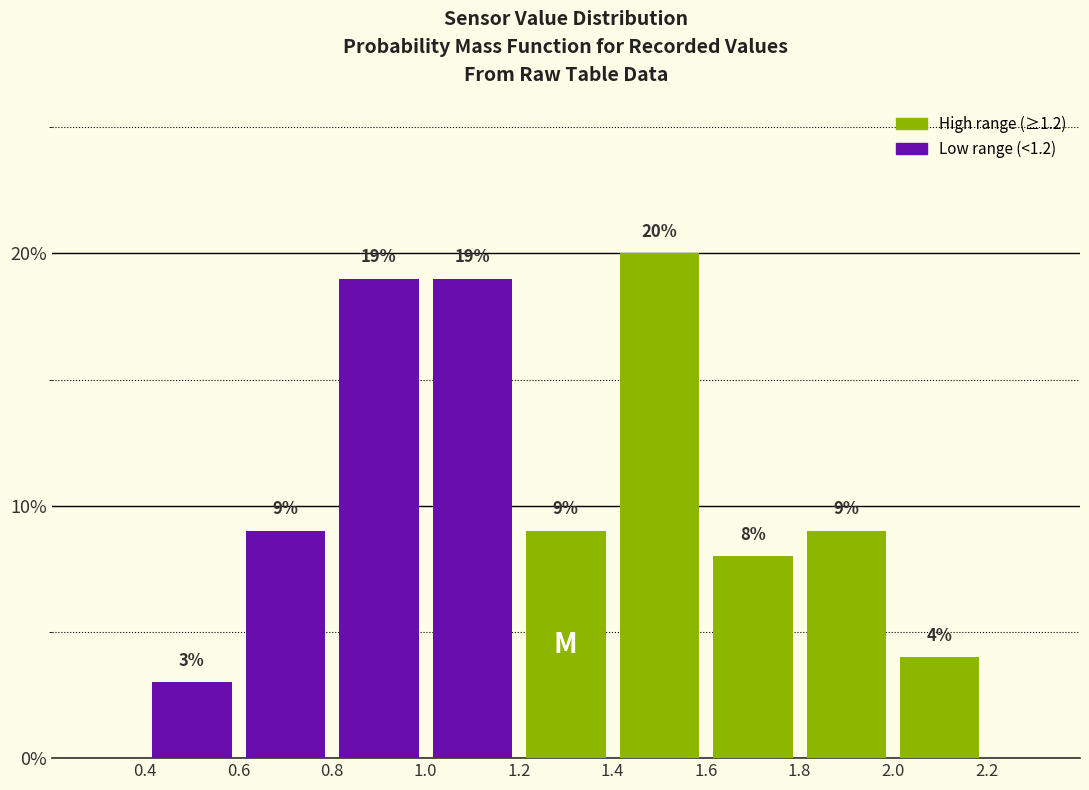

Reading left to right, transcribe this chart: for each bar, give the range it covers on the x-axis and its height.

0.4 to 0.6: 3
0.6 to 0.8: 9
0.8 to 1.0: 19
1.0 to 1.2: 19
1.2 to 1.4: 9
1.4 to 1.6: 20
1.6 to 1.8: 8
1.8 to 2.0: 9
2.0 to 2.2: 4